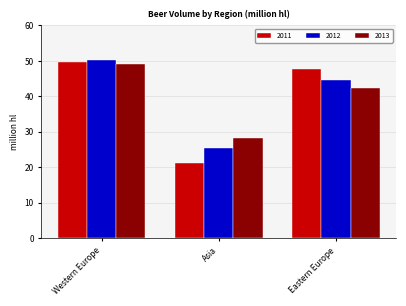

How many groups of bars are there?

3